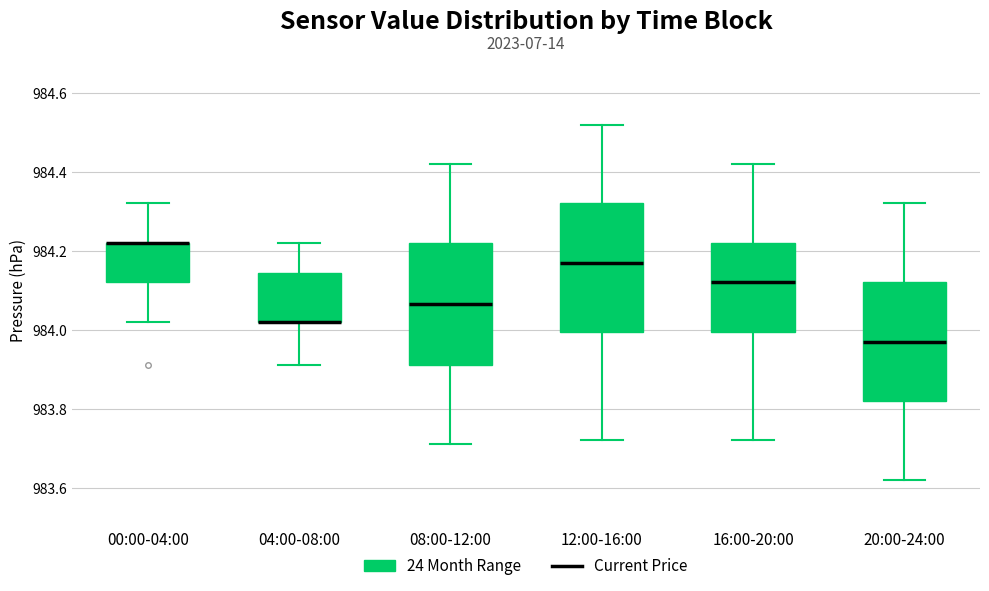

Where is the lower edge of the box for 04:00-08:00 on the y-axis? The values are not printed on the chart, so give them approximately, as read against the axis.

984.02